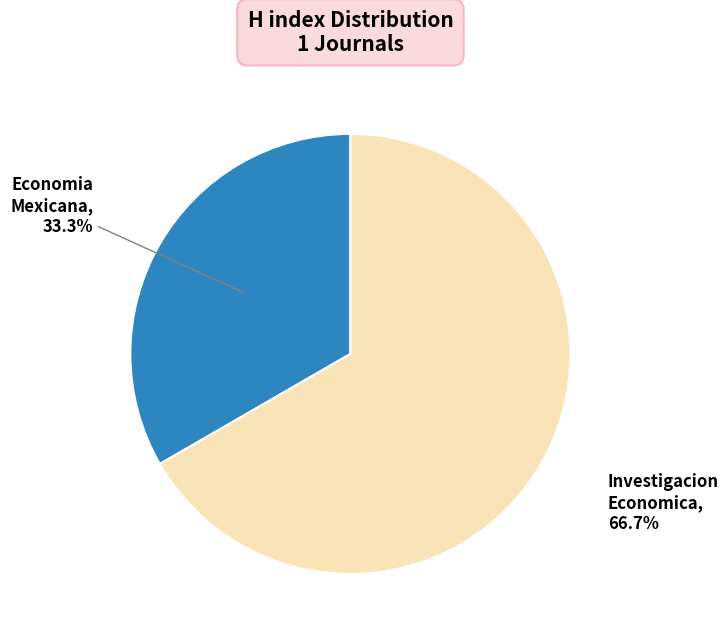

Is there a majority slice in this chart?

Yes